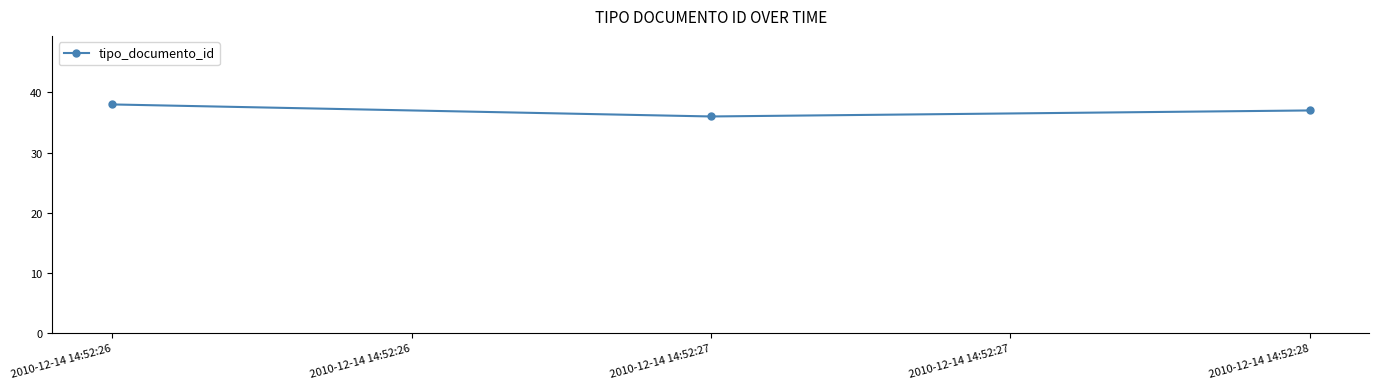

Reading left to right, what are all the values shown in this chart?

38	36	37